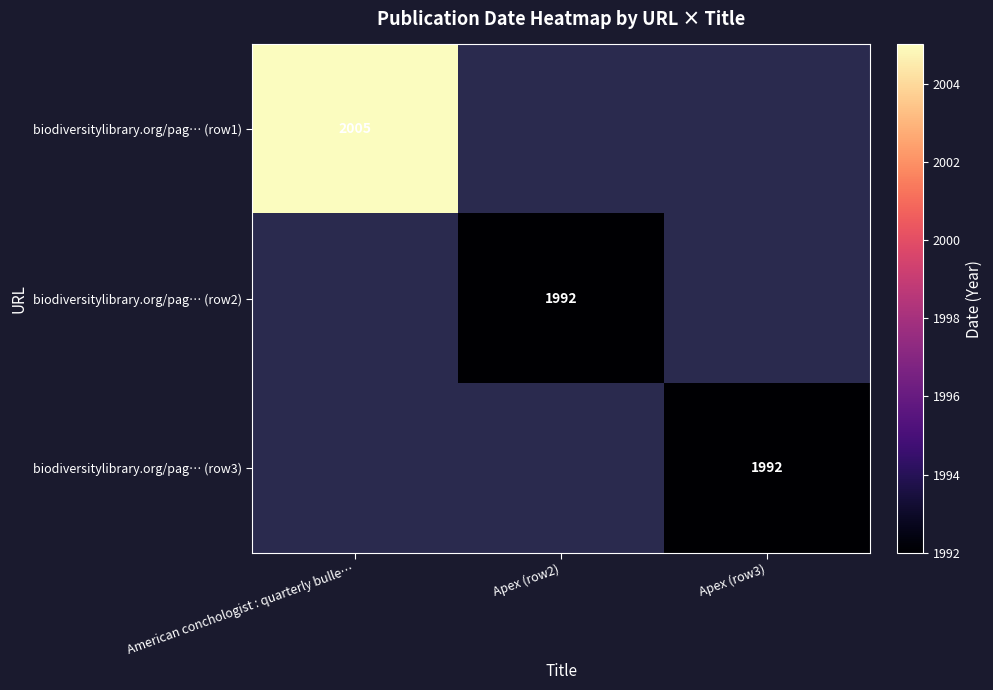

Is it true that biodiversitylibrary.org/pag… (row2) equals 3362 at Apex (row2)?

False